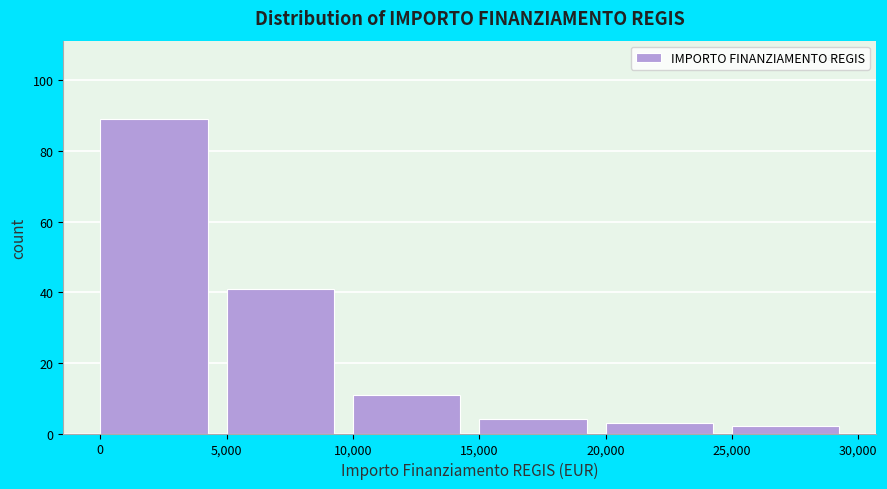

What is the height of the bar covering 0 to 5,000 on the x-axis? The values are not printed on the chart, so give them approximately, as read against the axis.

90